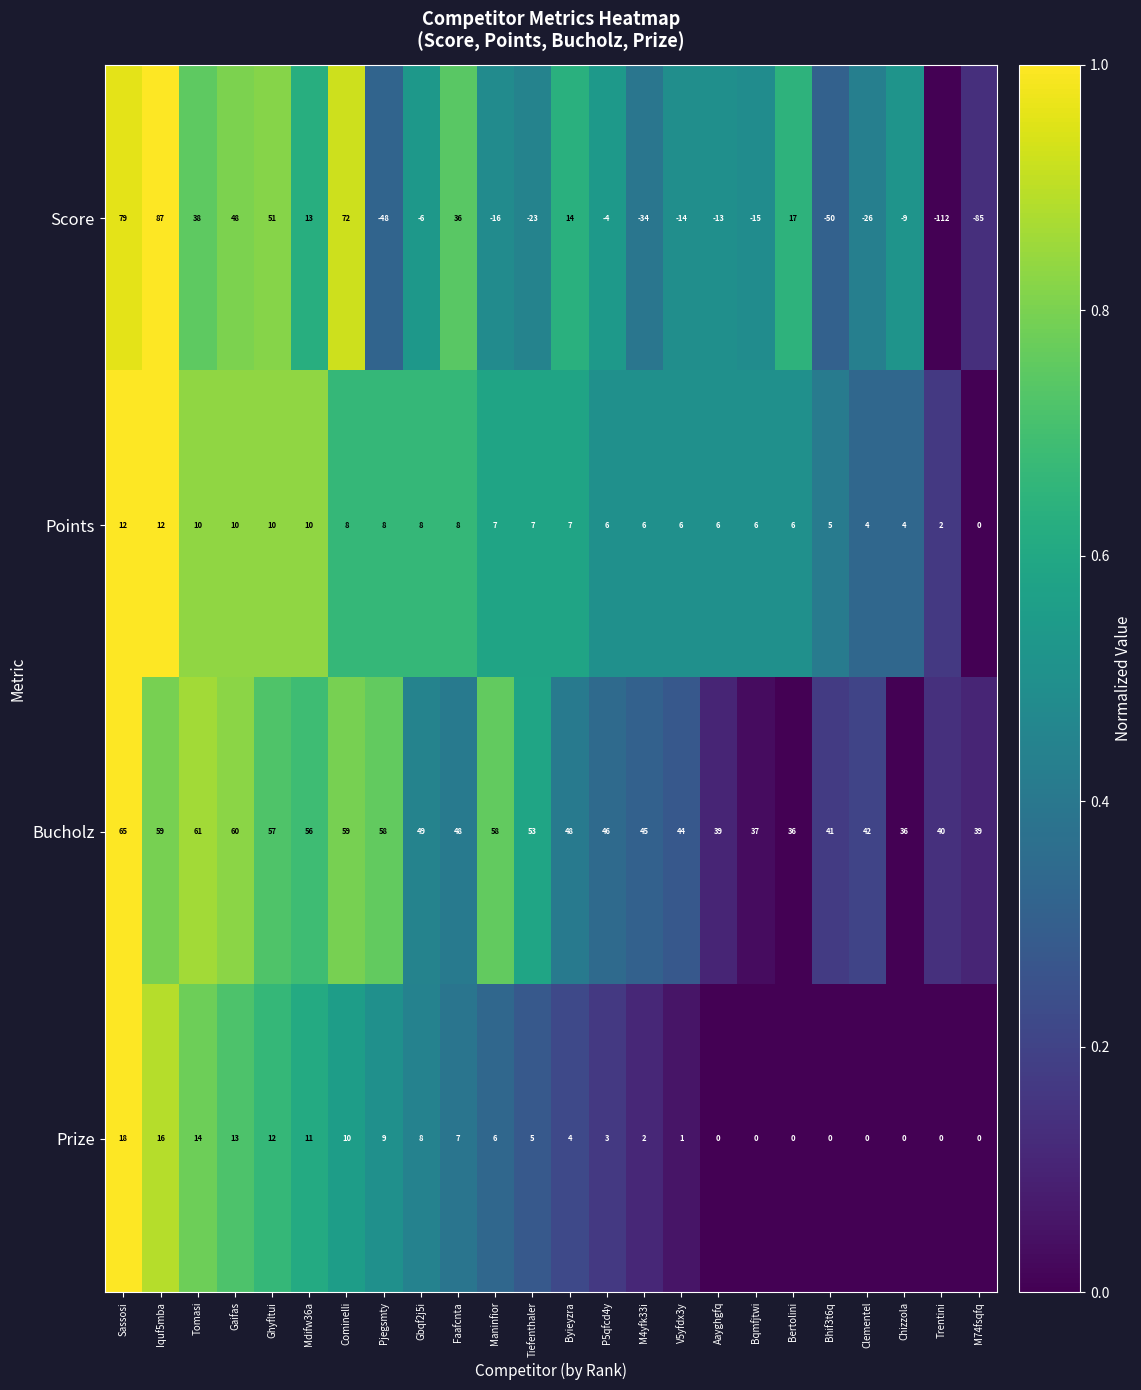

Rank the series by their maximum value, from highest to lowest.

Score, Bucholz, Prize, Points